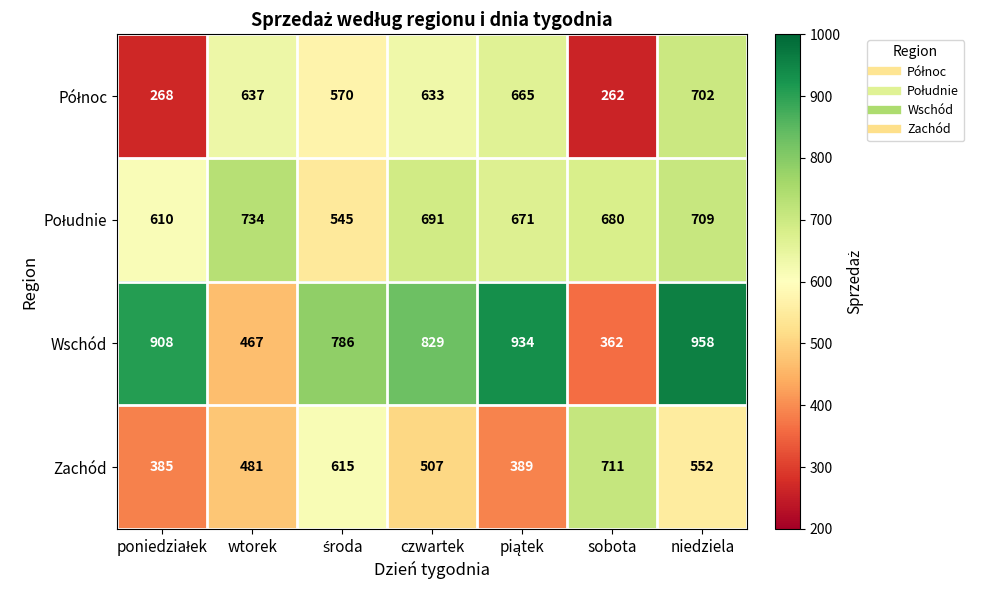

What is the difference between the maximum and minimum values in the Wschód series?

596